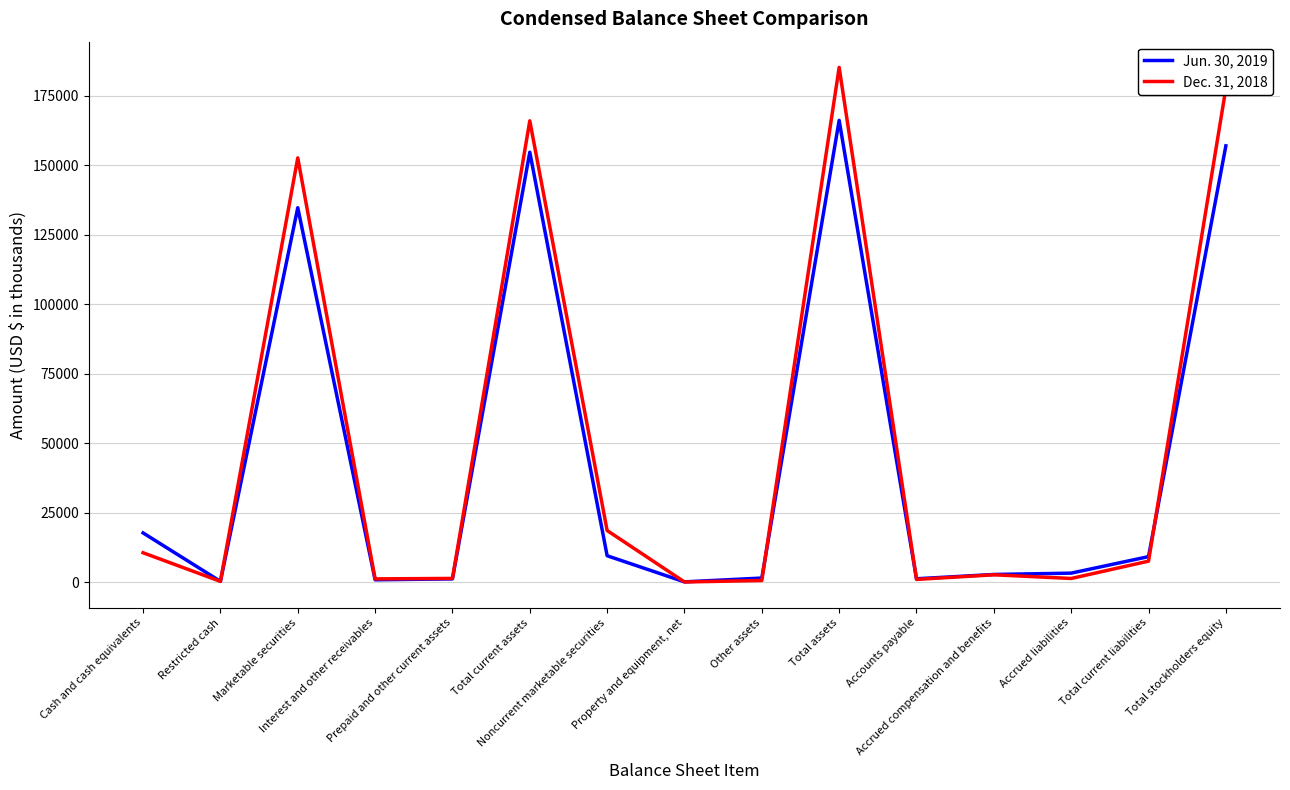

What is the difference between the second highest and minimum values in the Jun. 30, 2019 series?

156944